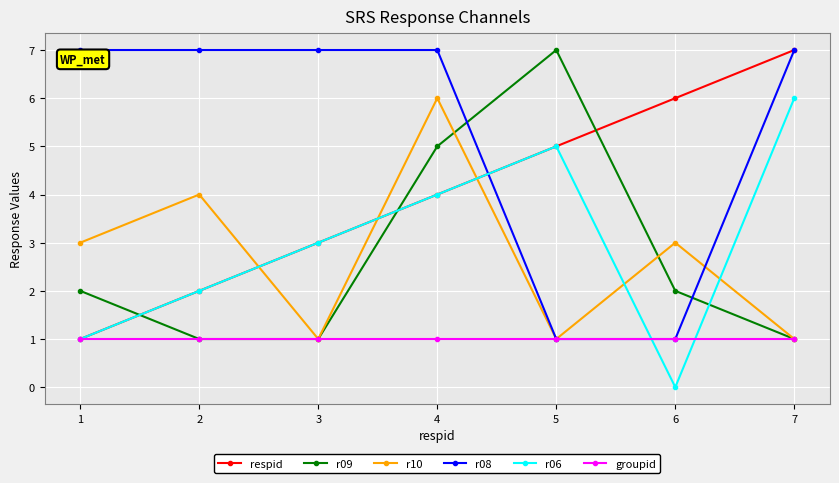

How many times do respid and r09 cross each other?

3